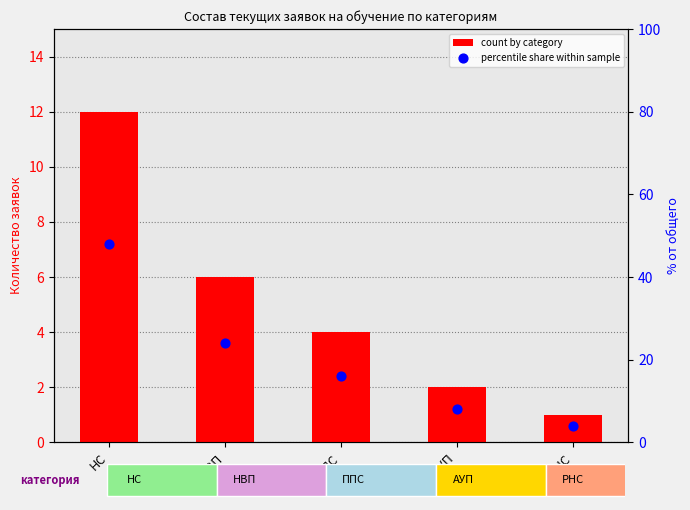

Which series reaches the maximum Y coordinate?

percentile share within sample